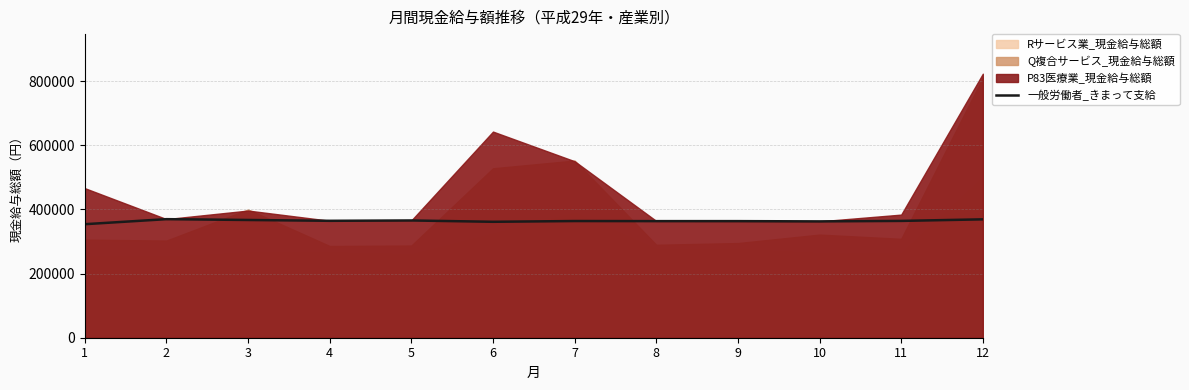

Where is the first local minimum?

4